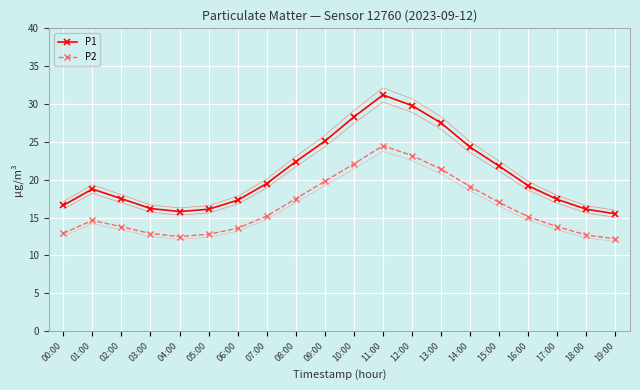

Reading left to right, extract all data points from this chart.

P1: 00:00=16.6	01:00=18.8	02:00=17.5	03:00=16.2	04:00=15.8	05:00=16.1	06:00=17.3	07:00=19.5	08:00=22.4	09:00=25.1	10:00=28.3	11:00=31.2	12:00=29.8	13:00=27.5	14:00=24.3	15:00=21.8	16:00=19.2	17:00=17.4	18:00=16.1	19:00=15.5
P2: 00:00=12.9	01:00=14.6	02:00=13.8	03:00=12.9	04:00=12.5	05:00=12.8	06:00=13.6	07:00=15.2	08:00=17.5	09:00=19.8	10:00=22.1	11:00=24.5	12:00=23.2	13:00=21.4	14:00=19.1	15:00=17.0	16:00=15.1	17:00=13.8	18:00=12.7	19:00=12.2